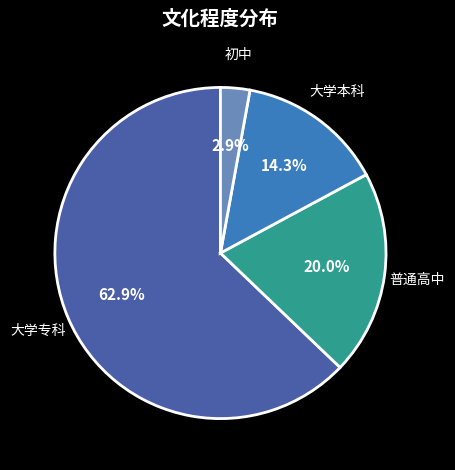

Is there a majority slice in this chart?

Yes